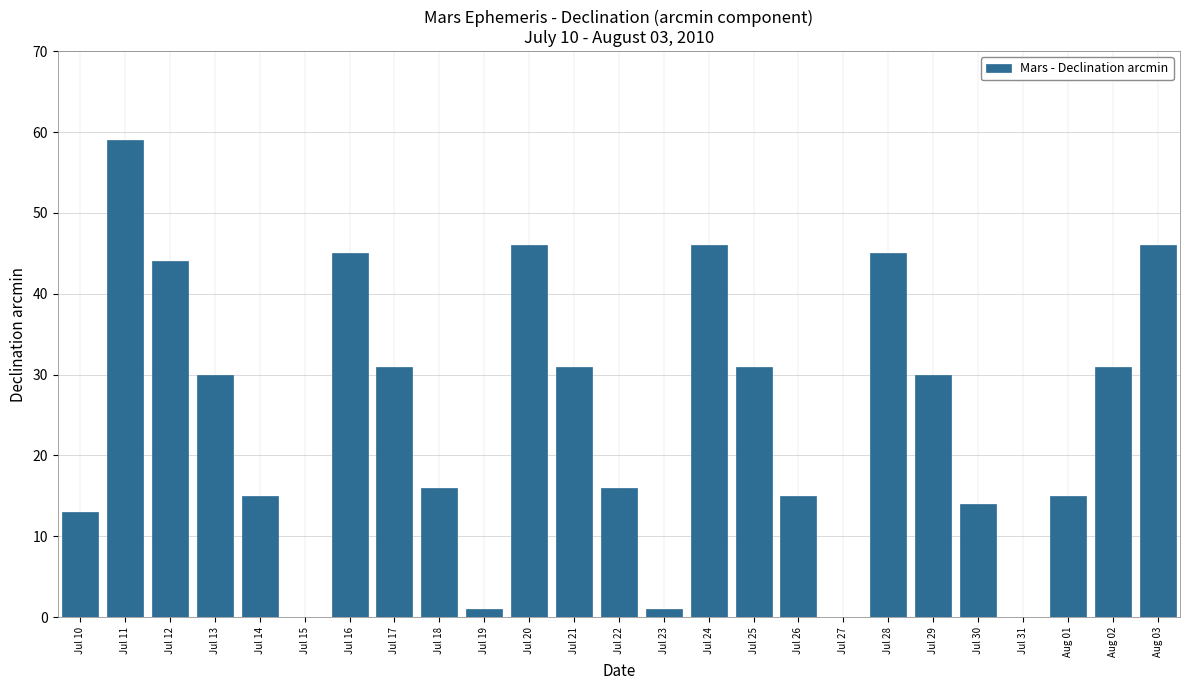

Reading left to right, list all the values displayed in this chart.

13	59	44	30	15	0	45	31	16	1	46	31	16	1	46	31	15	0	45	30	14	0	15	31	46